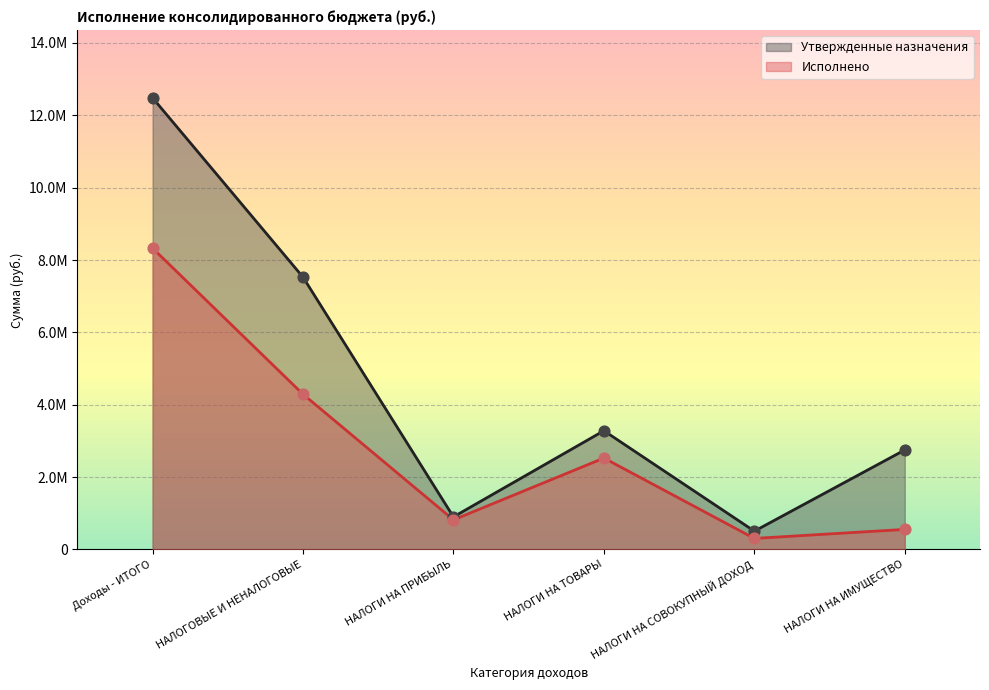

At which category is the sum across all series the highest?

Доходы - ИТОГО